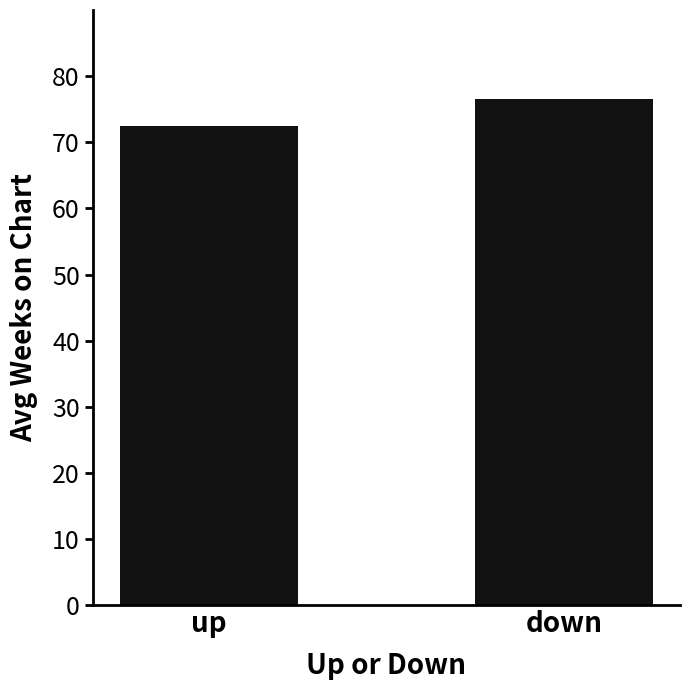

Rank the categories by value from highest to lowest.

down, up